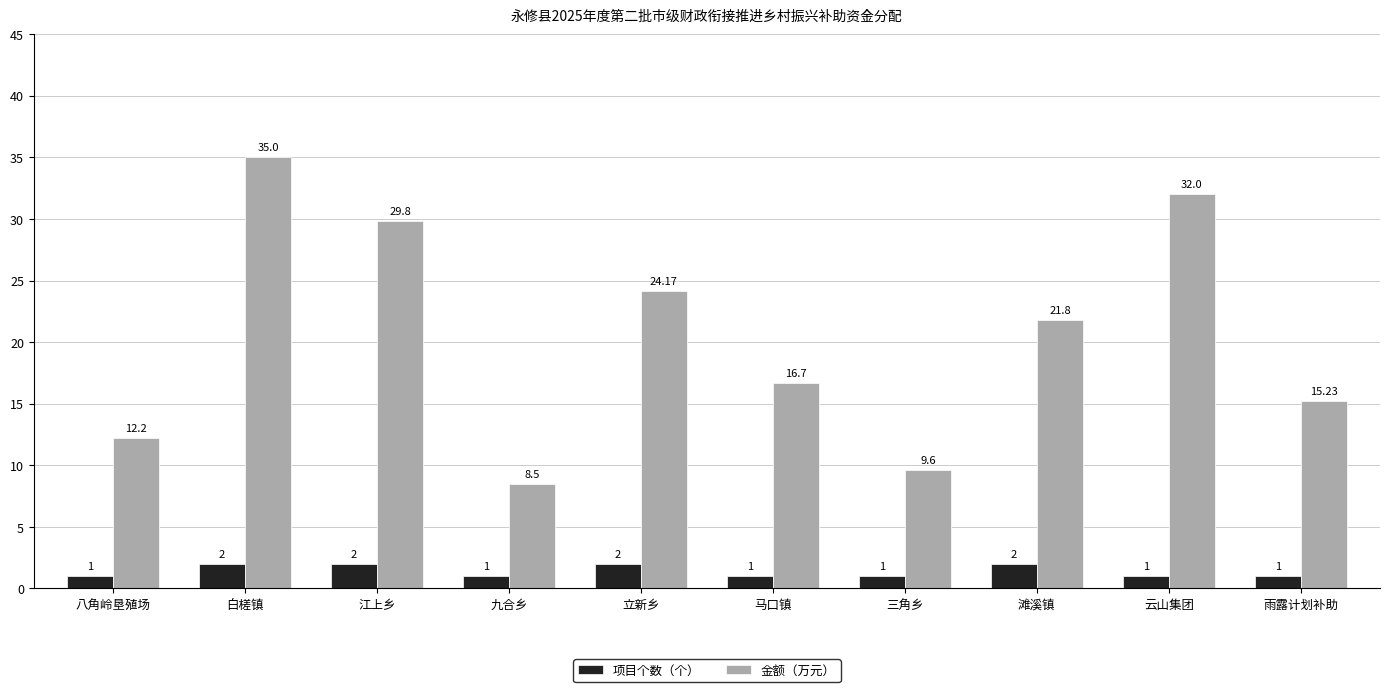

At which category is the sum across all series the highest?

白槎镇